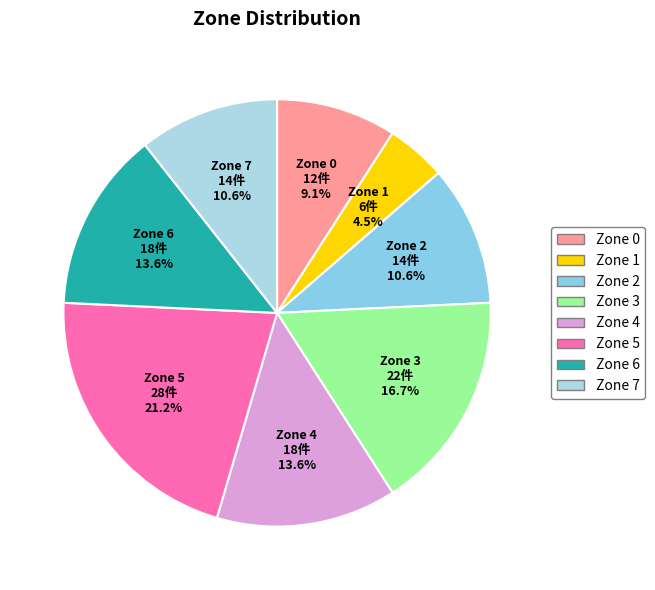

How many segments does this pie chart have?

8